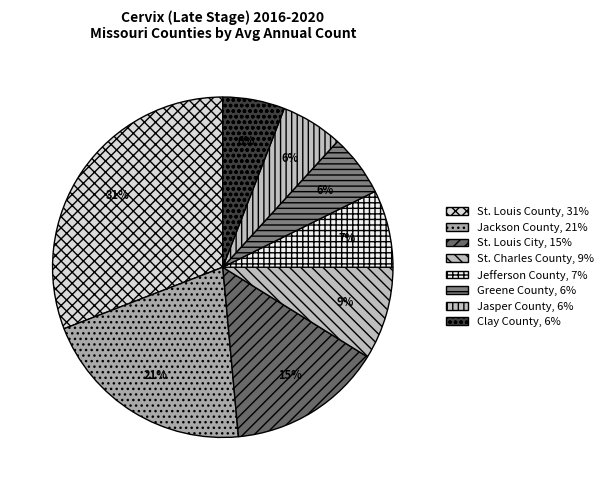

Count the number of slices in the pie.

8